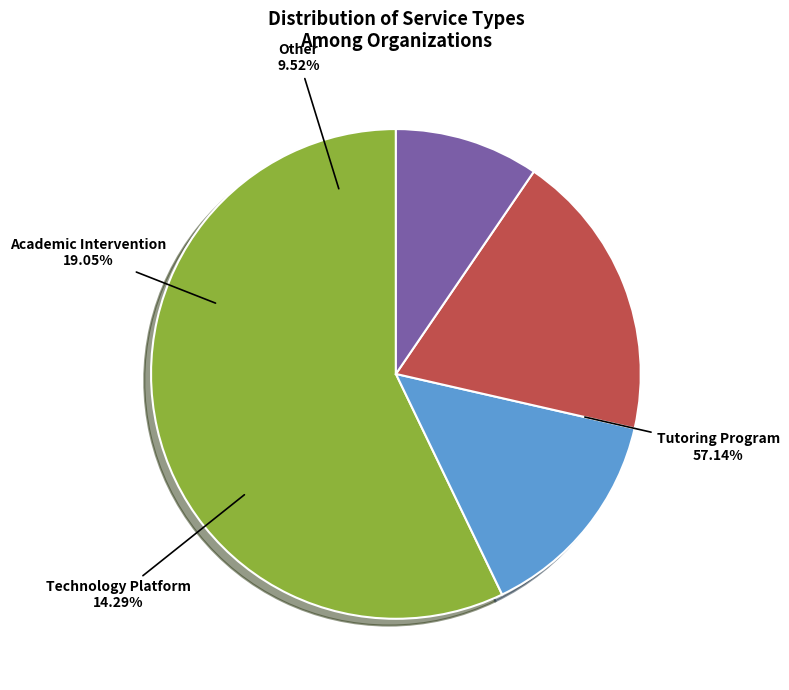

What is the change in value from Tutoring Program to Technology Platform?

-9